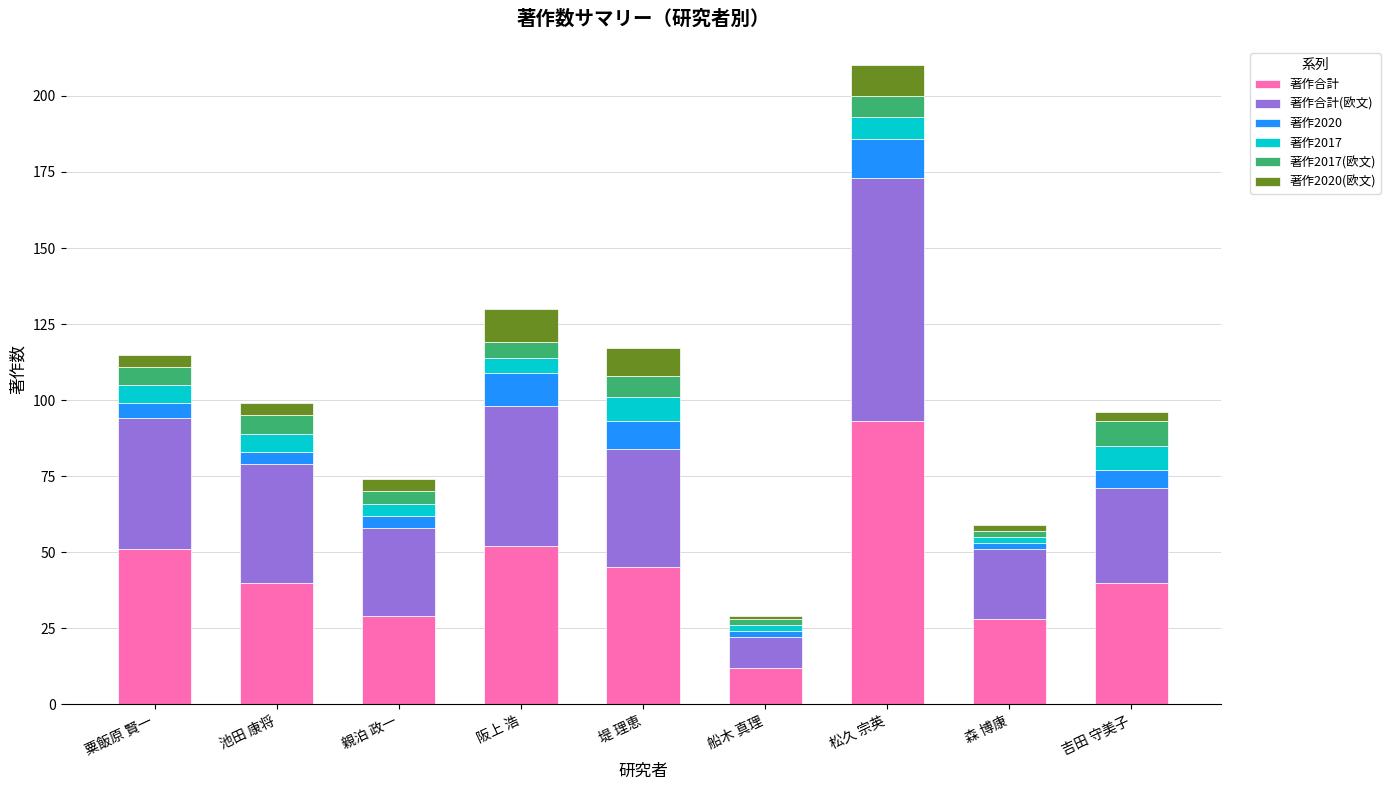

At which category is the sum across all series the highest?

松久 宗英